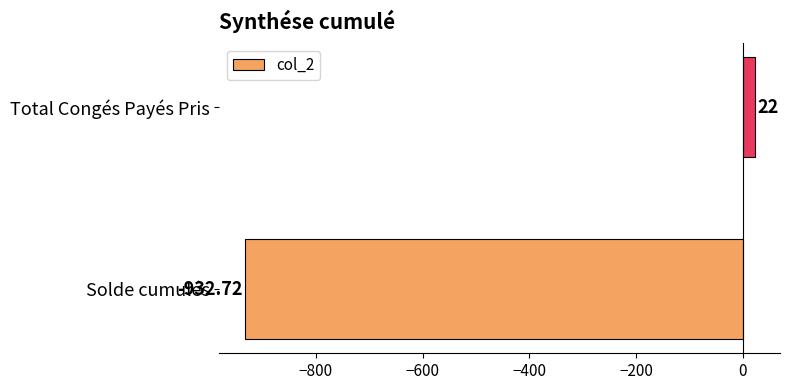

Rank the categories by value from highest to lowest.

Total Congés Payés Pris, Solde cumulés